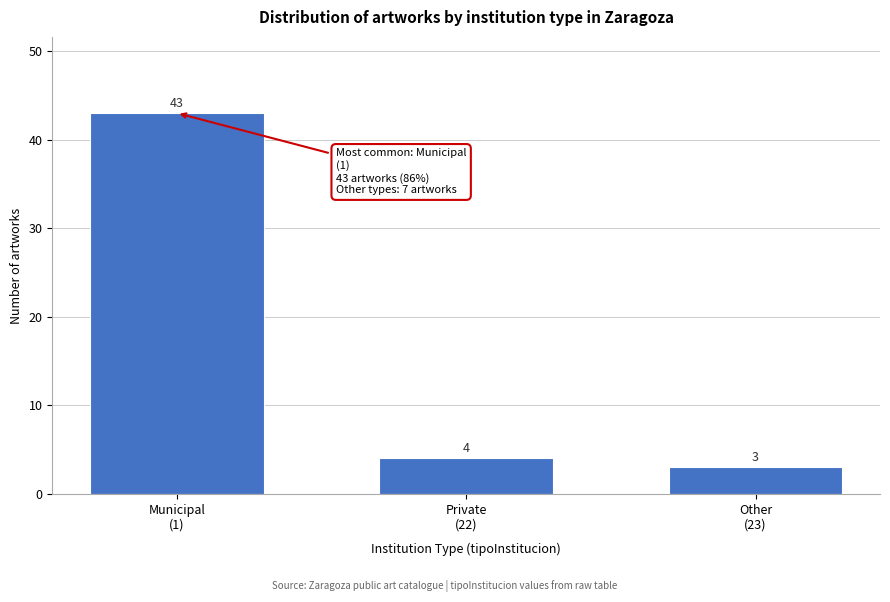

Reading left to right, list all the values displayed in this chart.

43	4	3